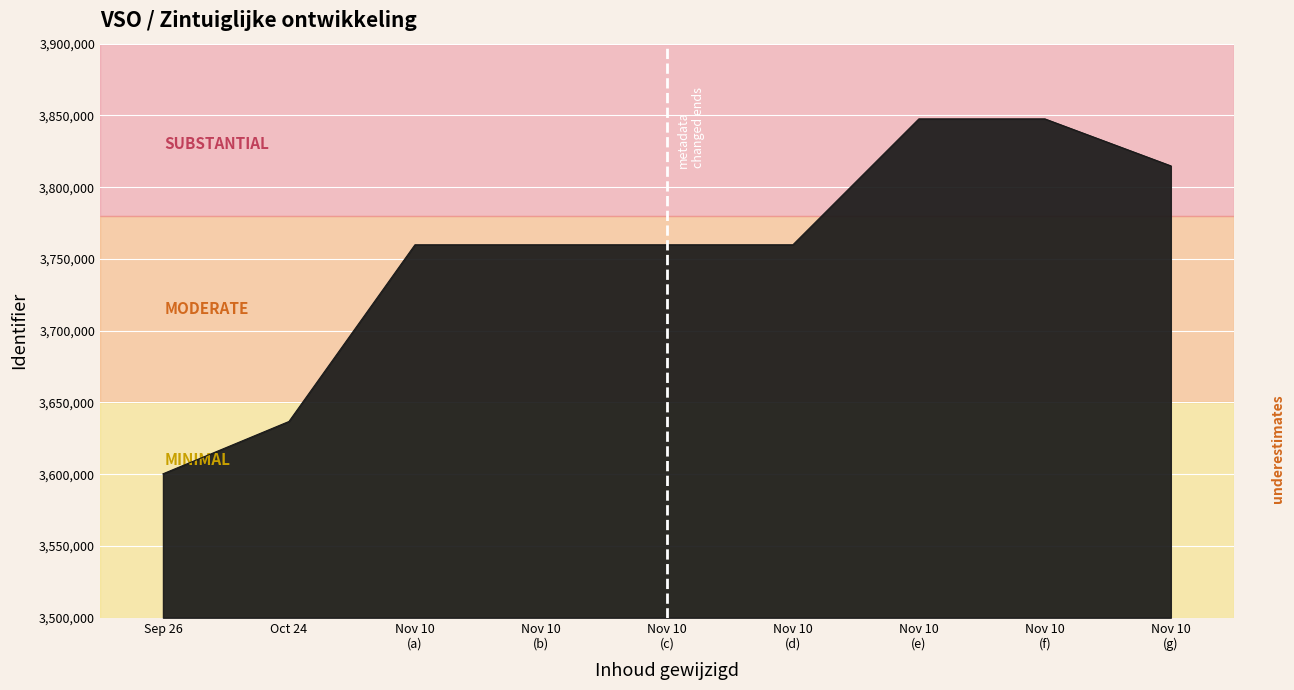

The value at Oct 24 is 5860932. True or false?

False